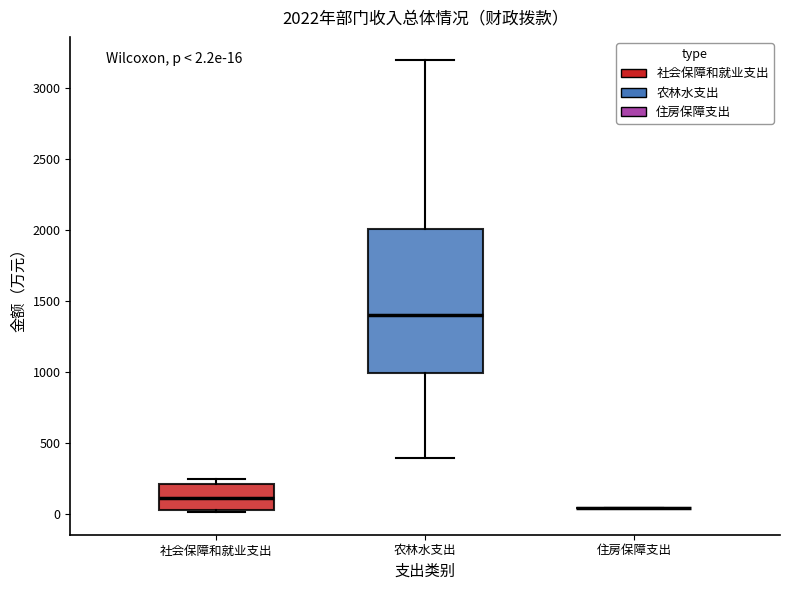

Comparing the boxes themselves (not the whiskers), which one is the tallest?

农林水支出